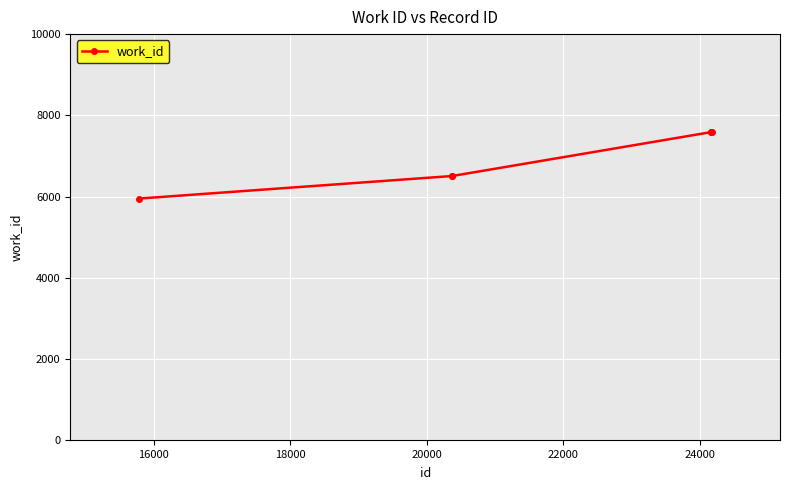

What is the smallest value displayed?

5951